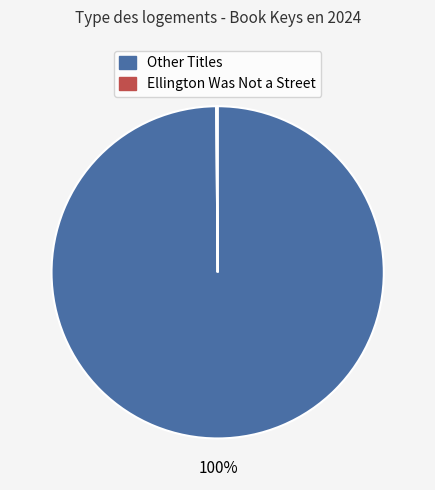

Is there a majority slice in this chart?

Yes